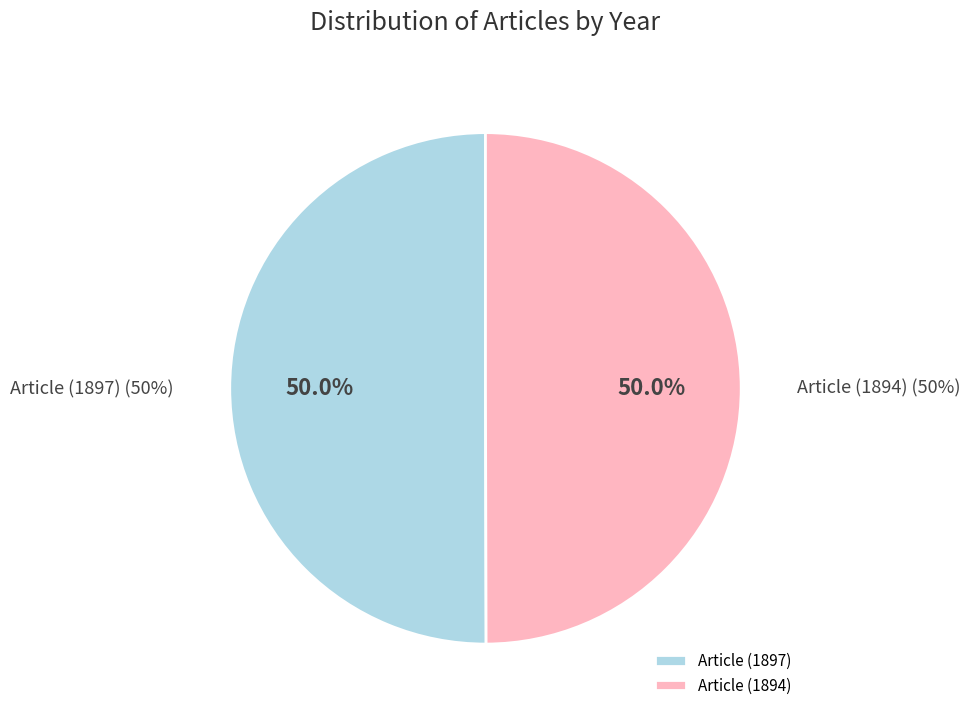

Between Article (1897) and Article (1894), which is larger?

Article (1897)